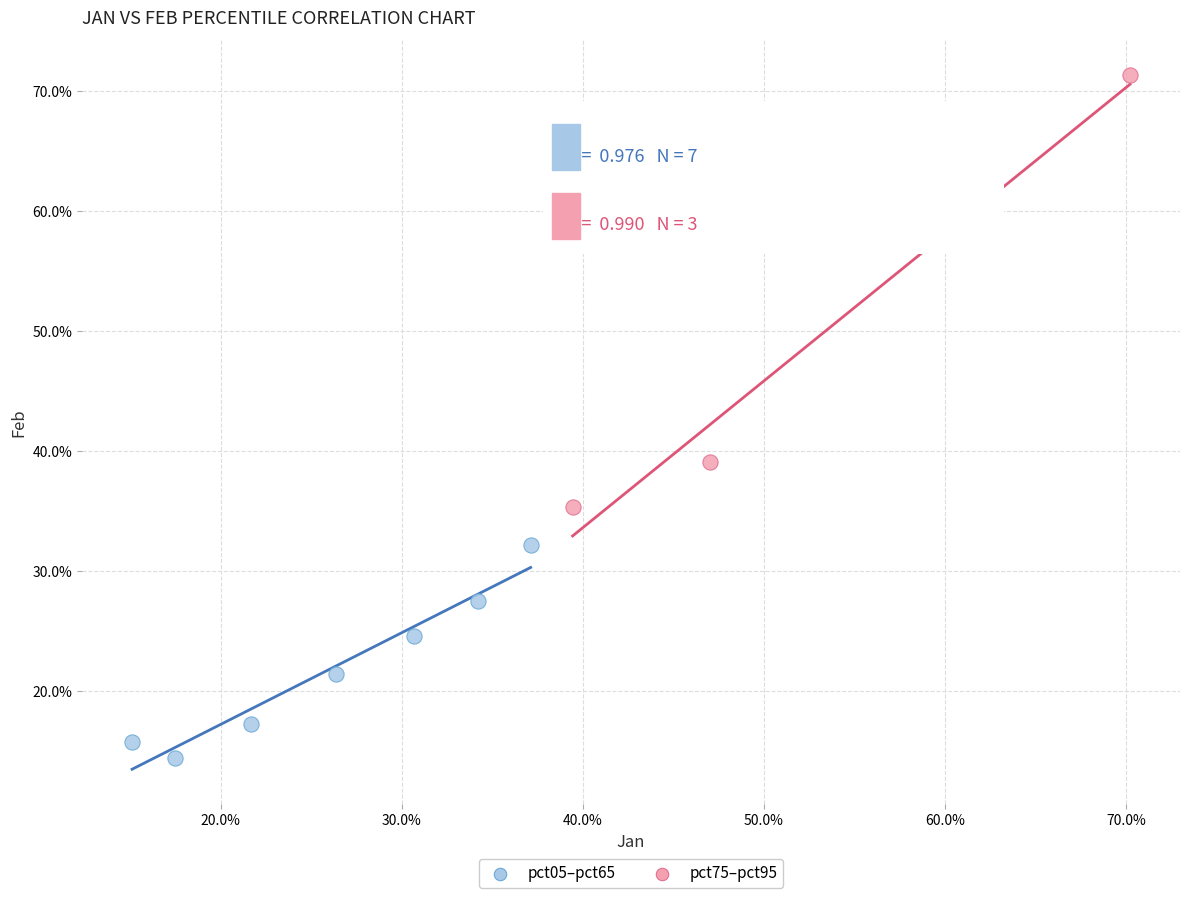

Which series reaches the maximum Y coordinate?

pct75–pct95